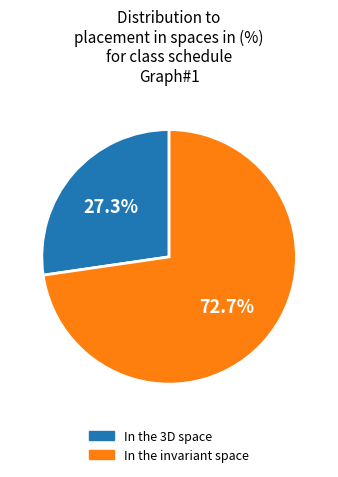

Combined, do In the invariant space and In the 3D space account for over 50%?

Yes